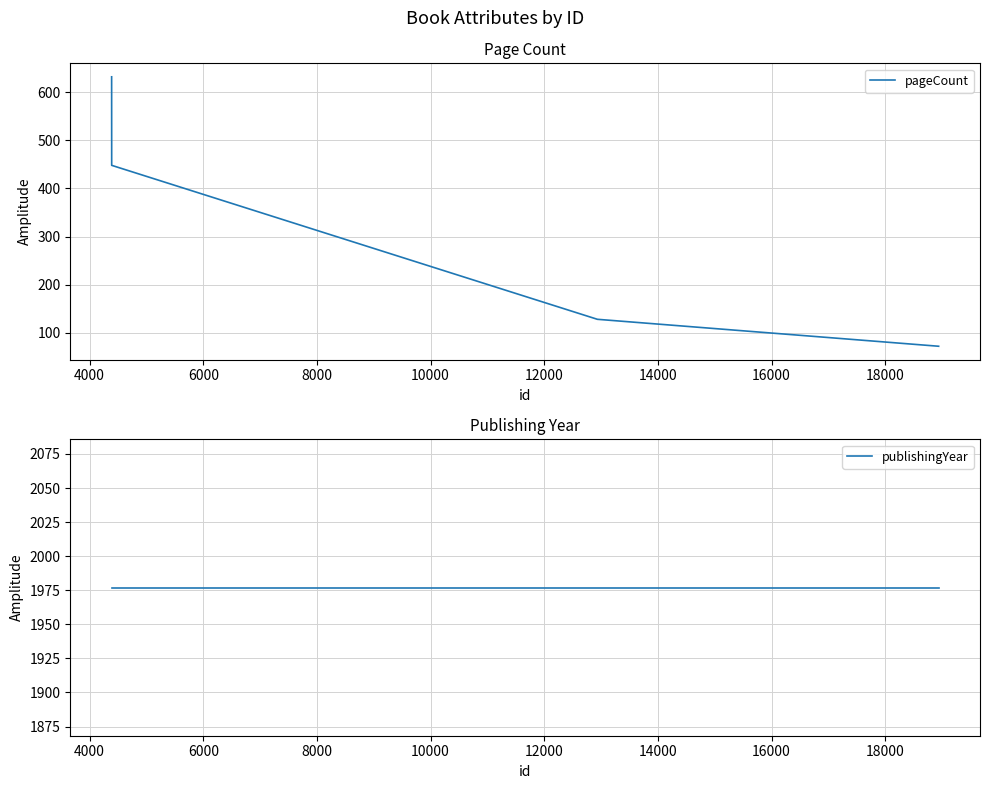

What is the lowest value of the pageCount series?

72